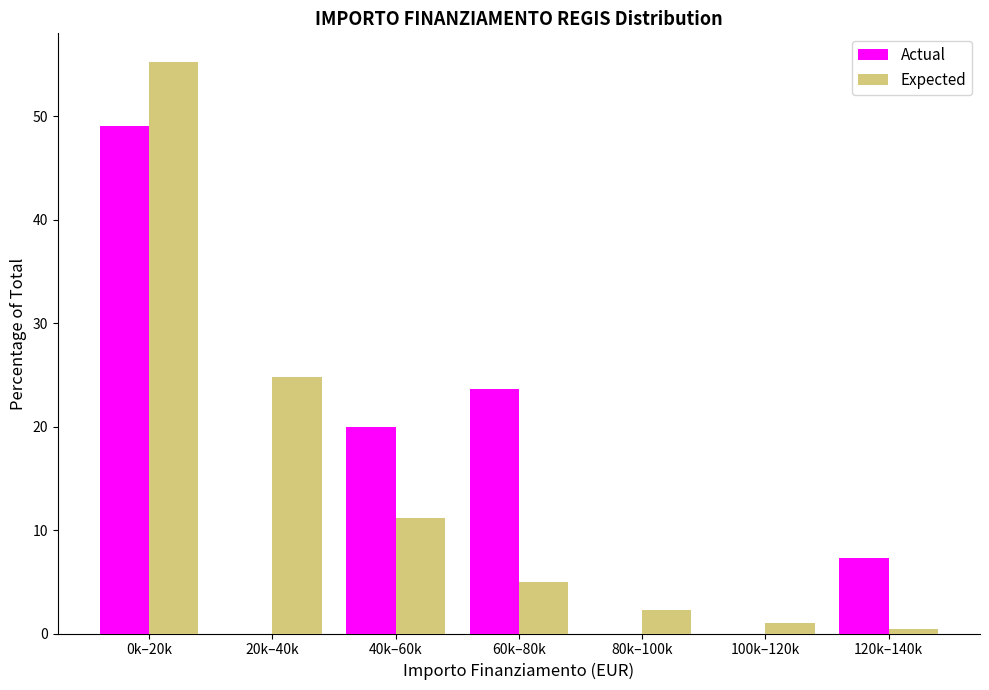

Reading right to left, what are all the values shown in this chart?

Actual: 120k–140k=7.3	100k–120k=0.0	80k–100k=0.0	60k–80k=23.6	40k–60k=20.0	20k–40k=0.0	0k–20k=49.1
Expected: 120k–140k=0.5	100k–120k=1.0	80k–100k=2.3	60k–80k=5.0	40k–60k=11.2	20k–40k=24.8	0k–20k=55.3